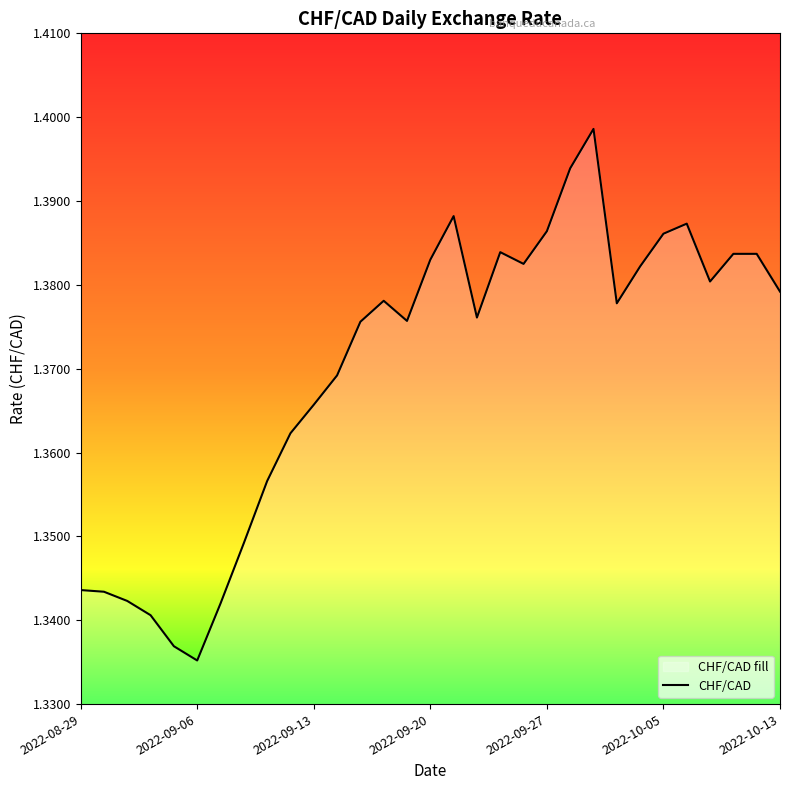

At which label is the value closest to 1?

2022-09-06